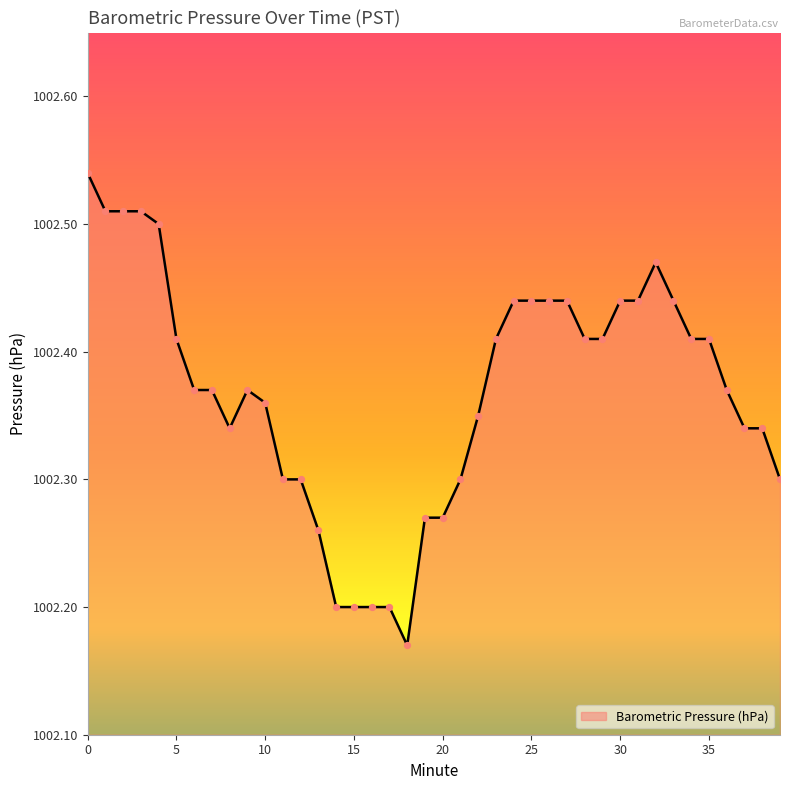

What is the difference between the maximum and minimum values?

0.4